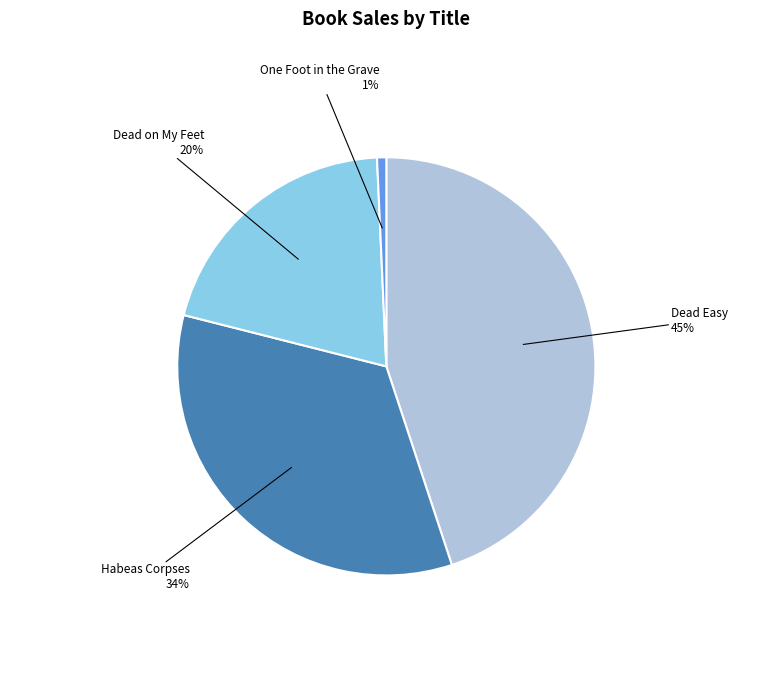

The Dead on My Feet slice represents 20% of the pie. True or false?

True